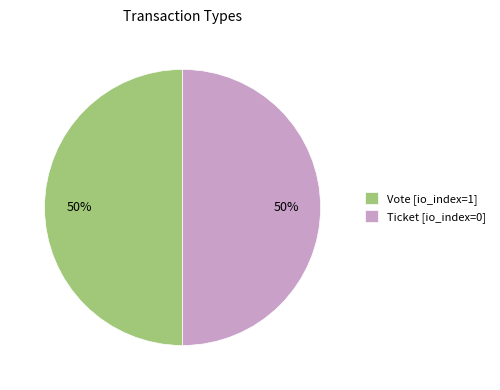

What is the ratio of the value at Ticket [io_index=0] to the value at Vote [io_index=1]?

1.0